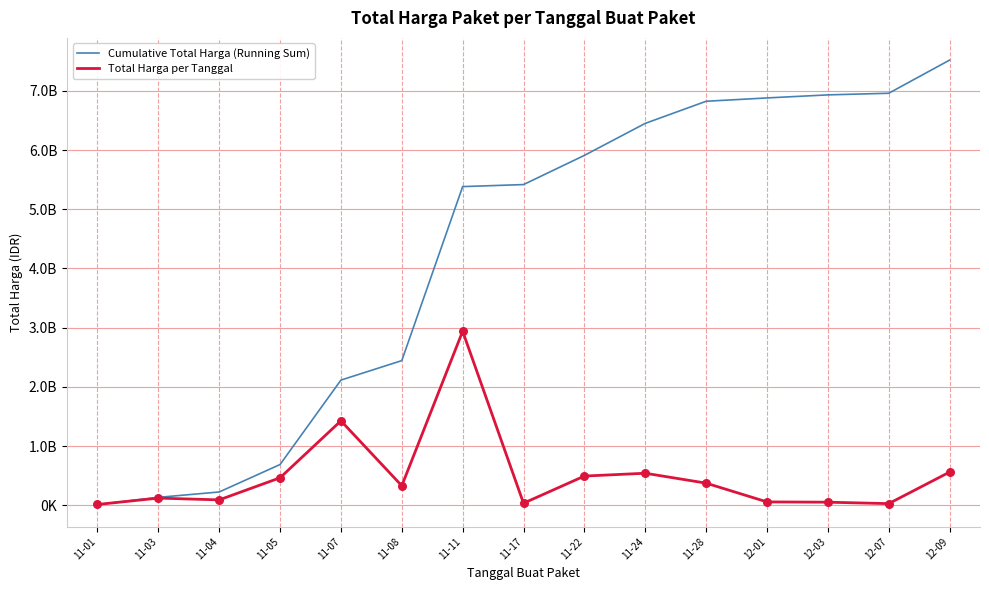

What is the total value across all series at 11-05?

1152077045